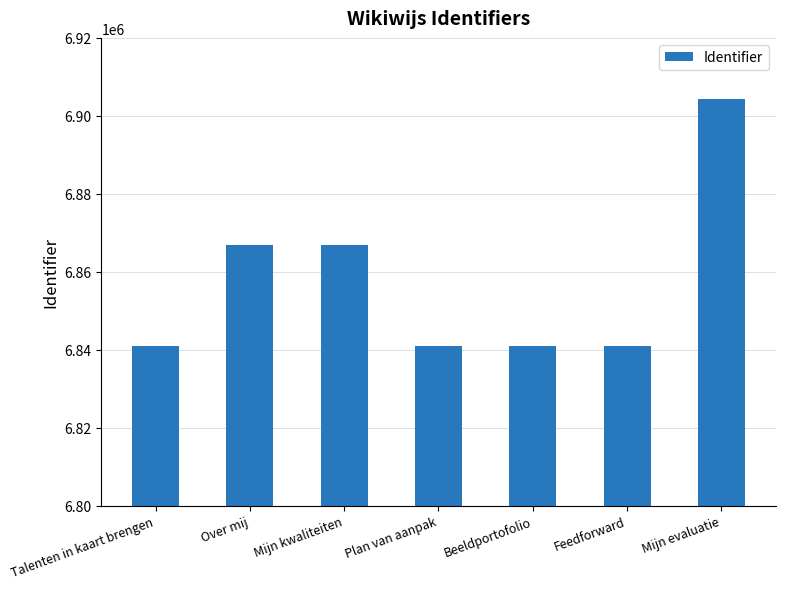

Read the value at Mijn kwaliteiten, to the nearest 50.

6866950